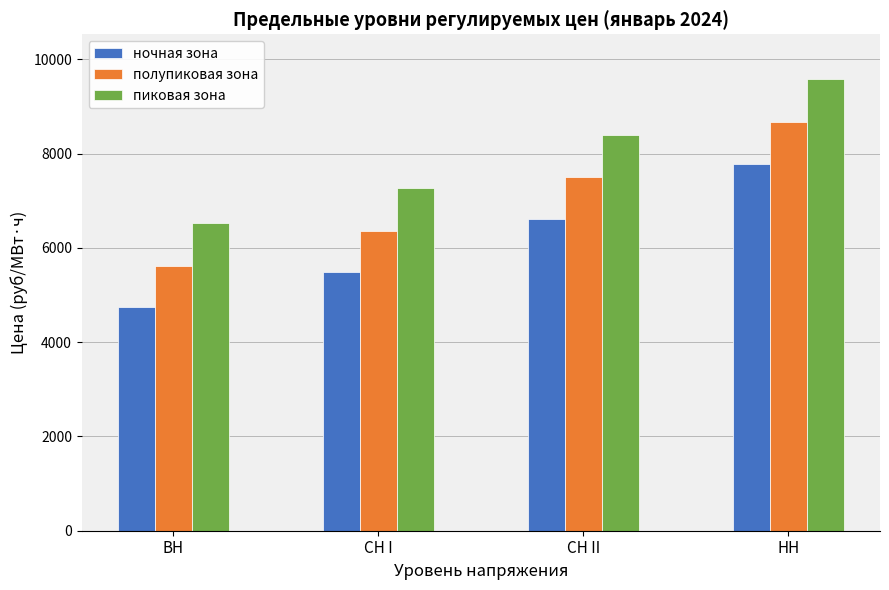

Which series has the largest total across all categories?

пиковая зона